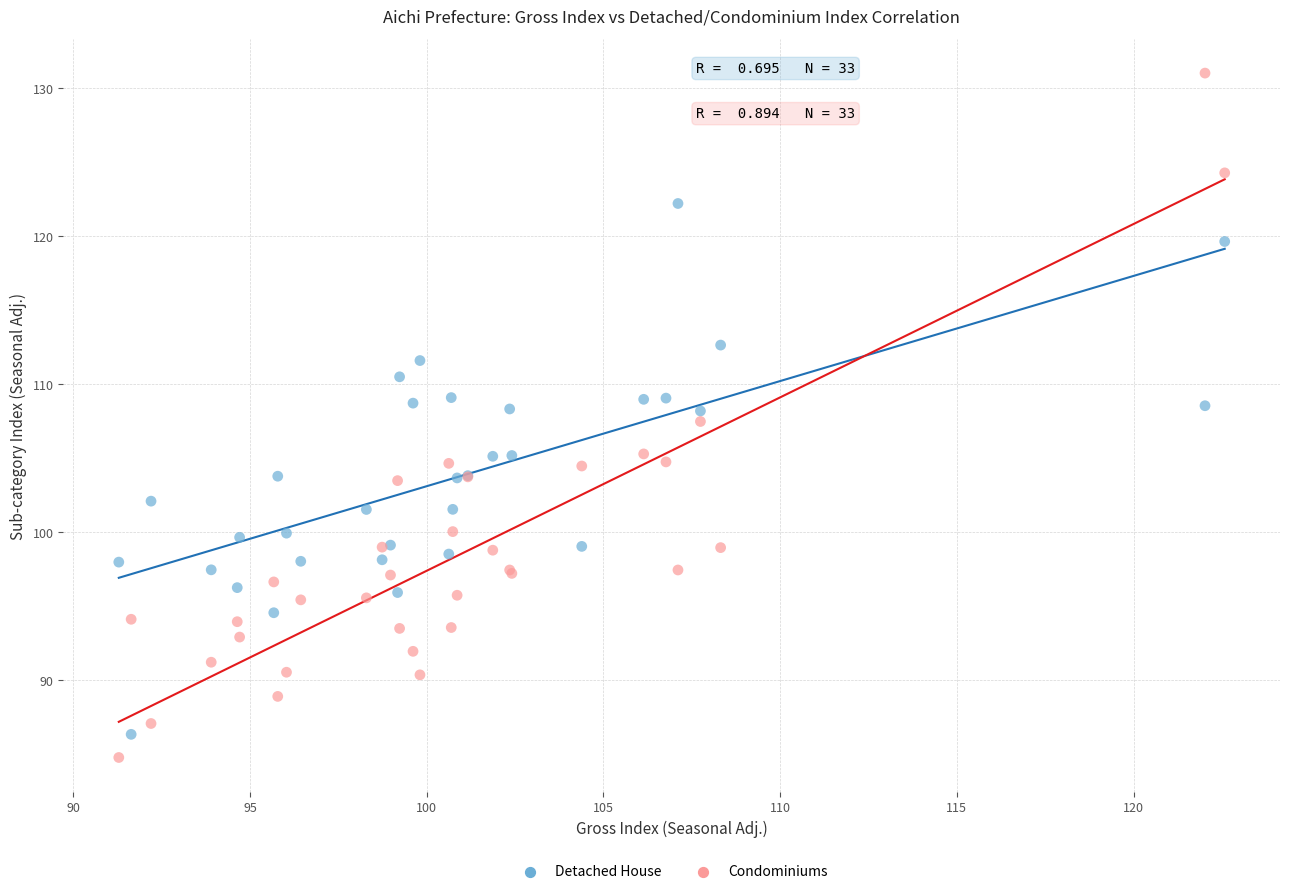

Which series has the largest Y range (max minus min)?

Condominiums